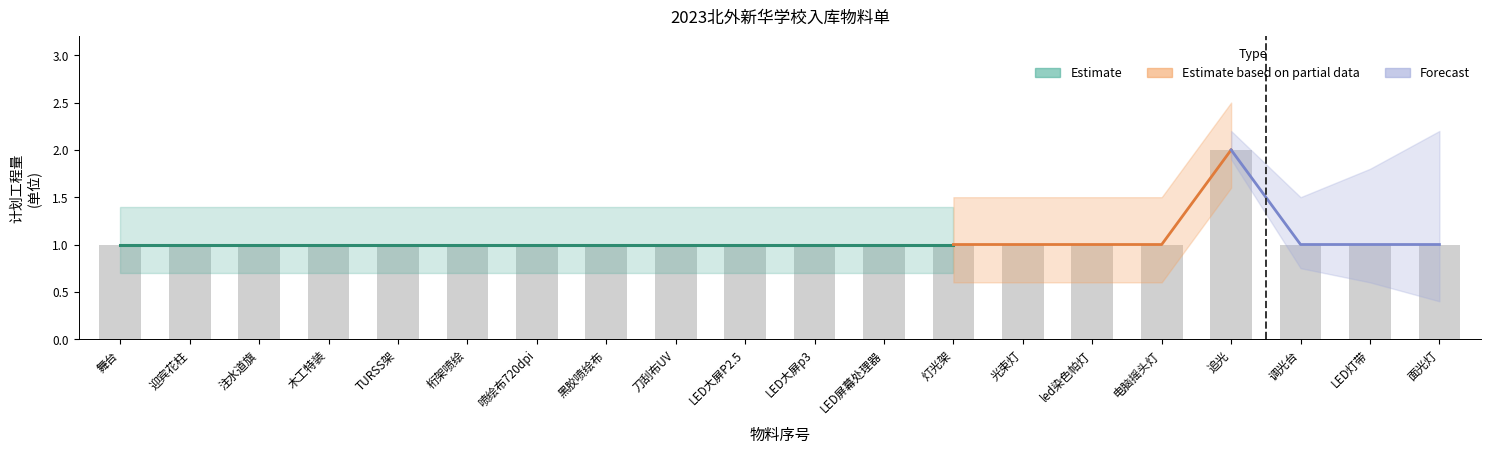

Count the values in the range 1 to 2.

20